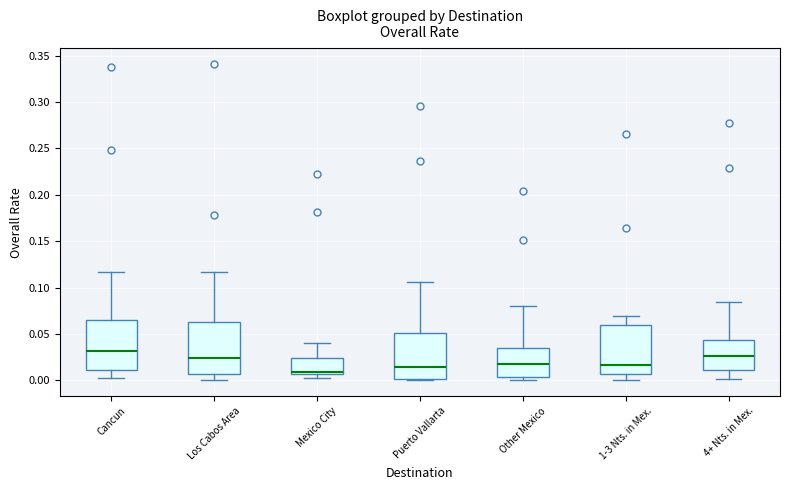

Reading left to right, transcribe this box plot: for each box, give where its median line is, the range the box spans, and where its two whiskers end, as read against the y-axis. The values are not printed on the chart, so give them approximately, as read against the axis.

Cancun: median 0.030, box 0.010 to 0.065, whiskers 0.000 to 0.115
Los Cabos Area: median 0.025, box 0.005 to 0.065, whiskers 0.000 to 0.115
Mexico City: median 0.010, box 0.005 to 0.025, whiskers 0.000 to 0.040
Puerto Vallarta: median 0.015, box 0.000 to 0.050, whiskers 0.000 to 0.105
Other Mexico: median 0.020, box 0.005 to 0.035, whiskers 0.000 to 0.080
1-3 Nts. in Mex.: median 0.015, box 0.005 to 0.060, whiskers 0.000 to 0.070
4+ Nts. in Mex.: median 0.025, box 0.010 to 0.045, whiskers 0.000 to 0.085